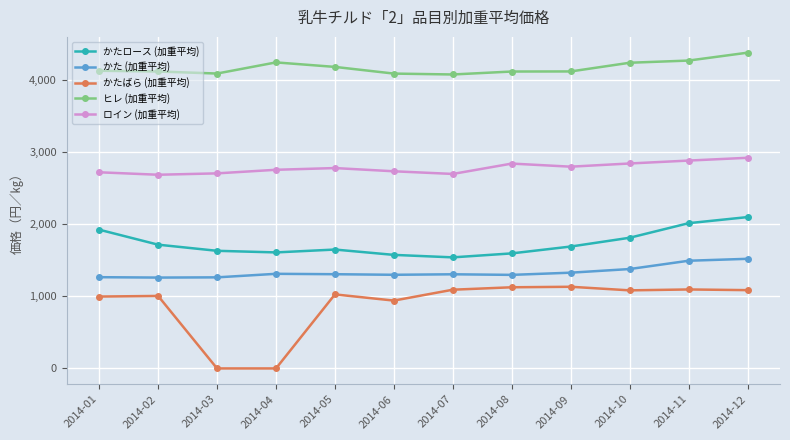

How many series are shown in this chart?

5